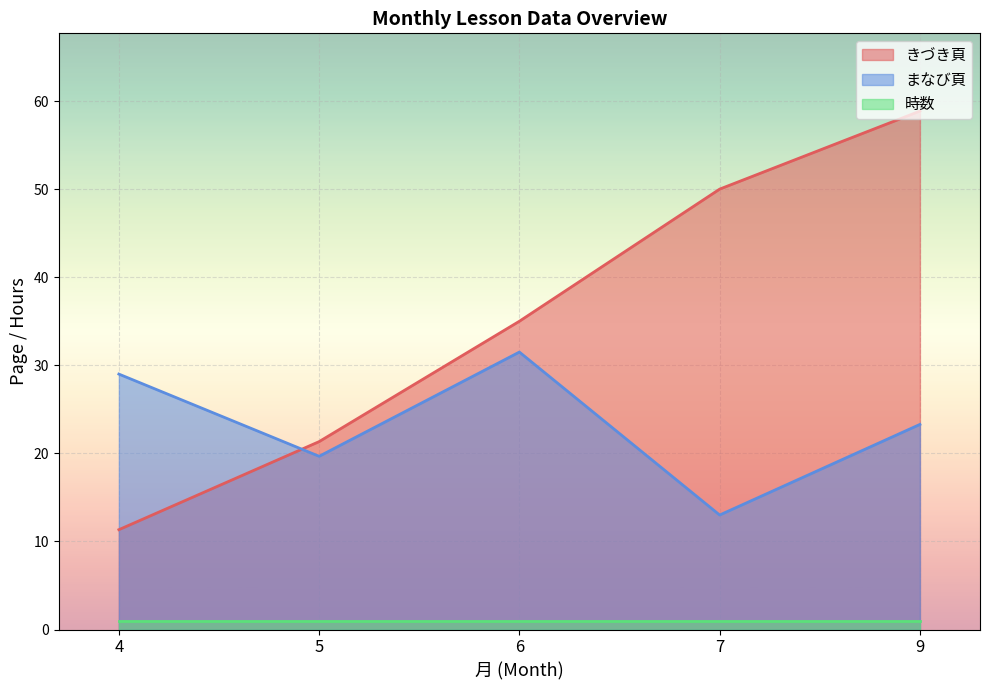

What is the difference between the second highest and minimum values in the まなび頁 series?

16.0